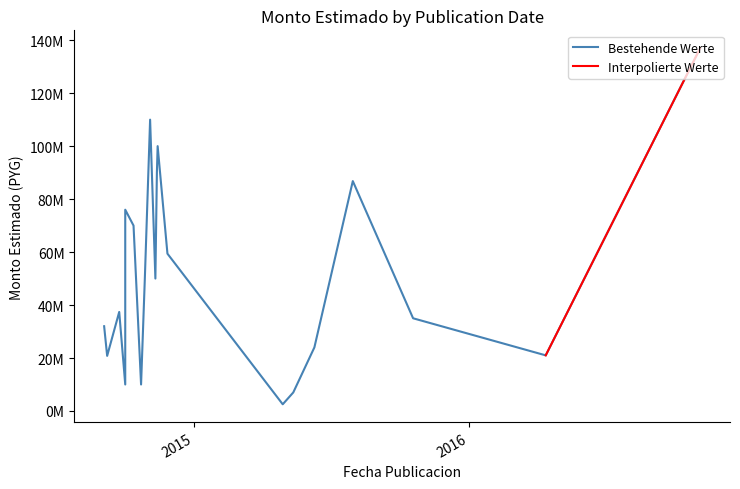

What is the label of the 5th point from the left?

2014-10-02